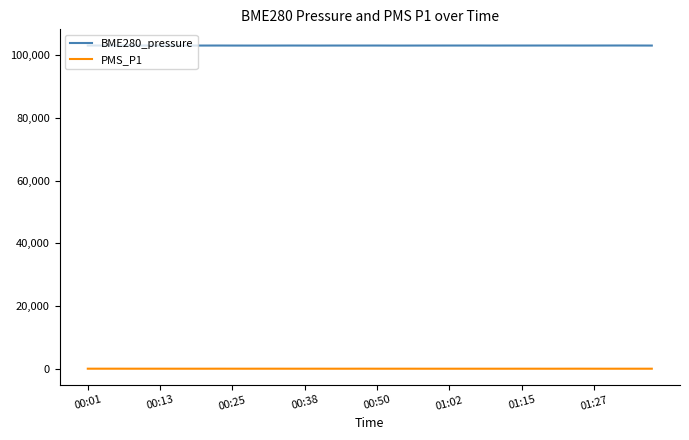

Which series has the largest total across all categories?

BME280_pressure